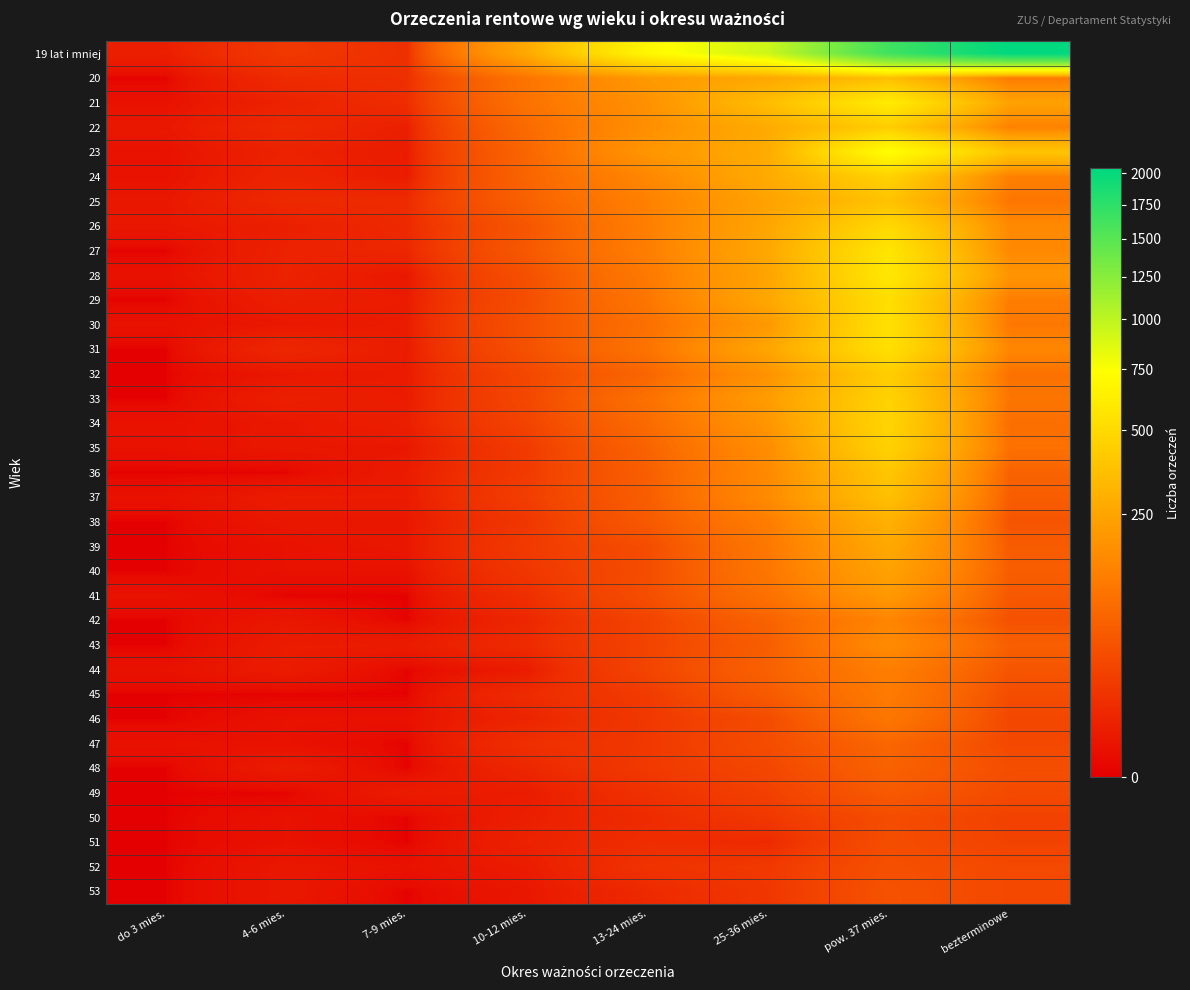

At how many categories does at least one series exceed 1526?

2